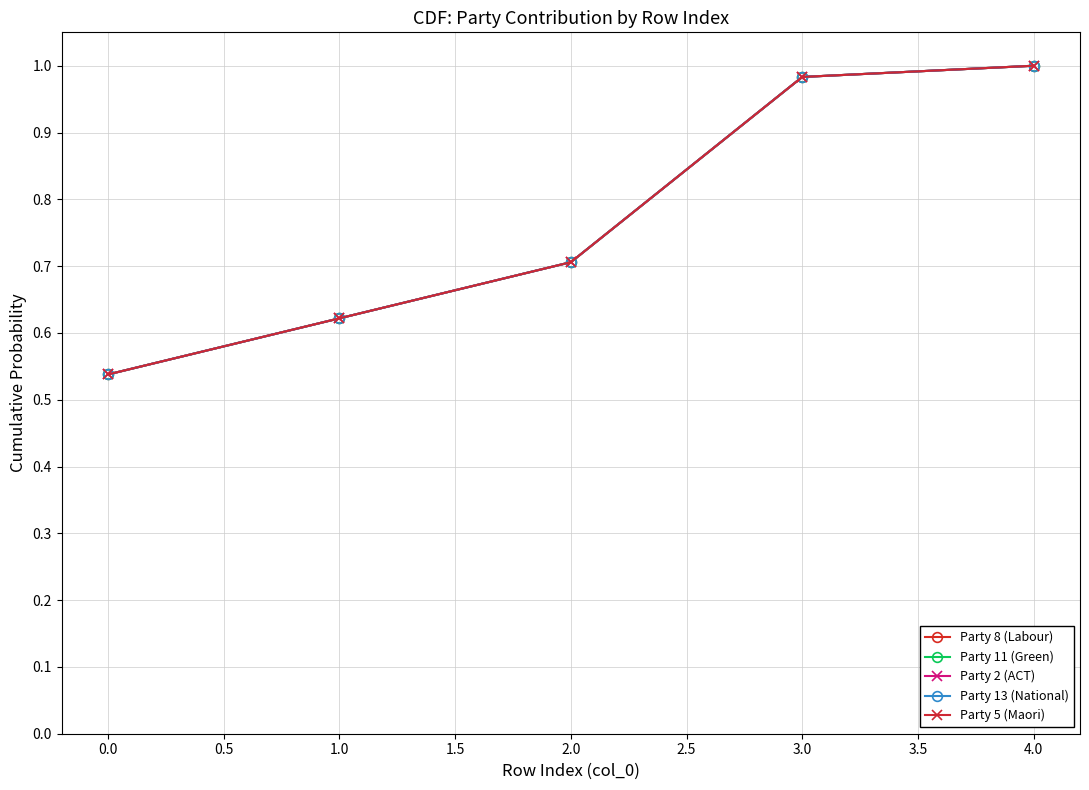

Which series has the widest spread of values?

Party 8 (Labour)